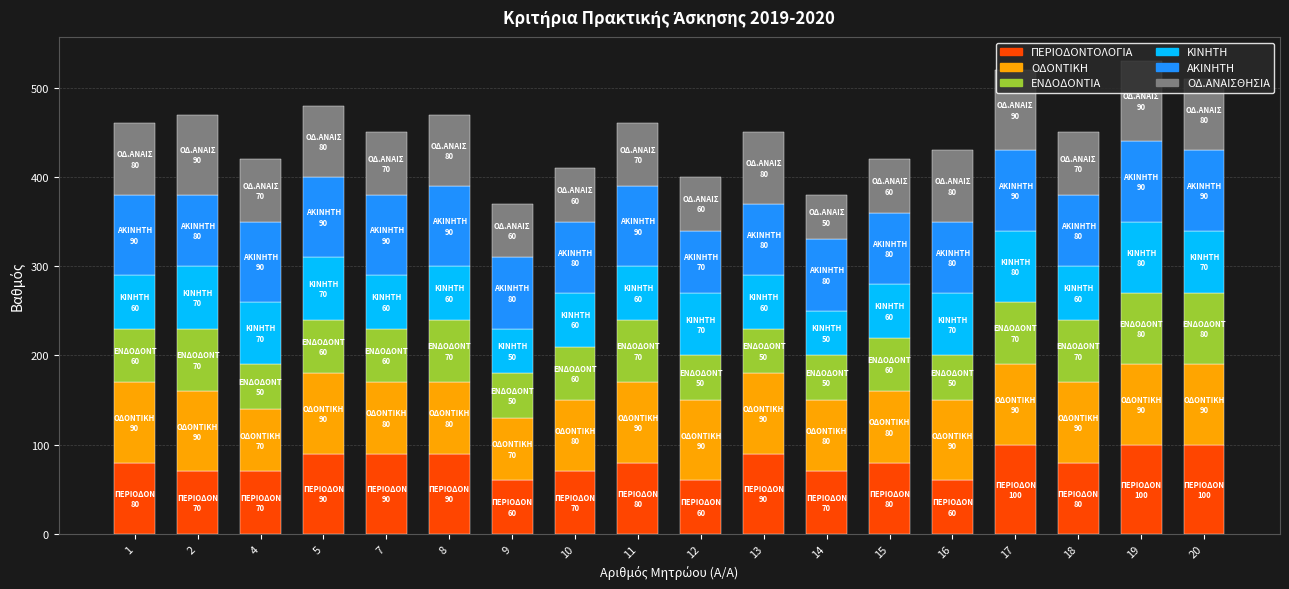

What is the total value across all series at 9?

370